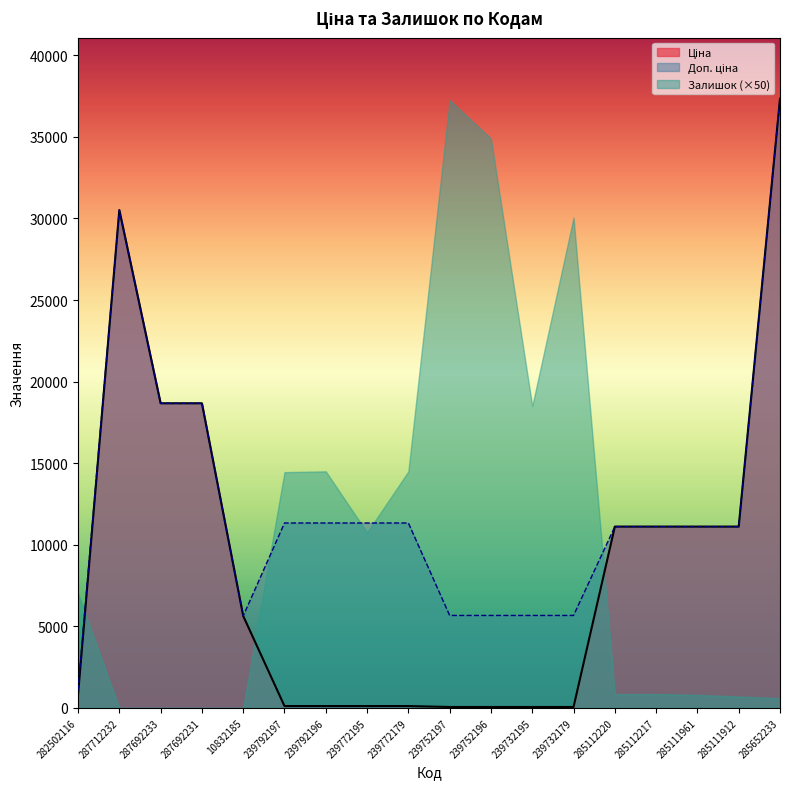

What is the spread (max minus min) of values at 287692231?

18671.5